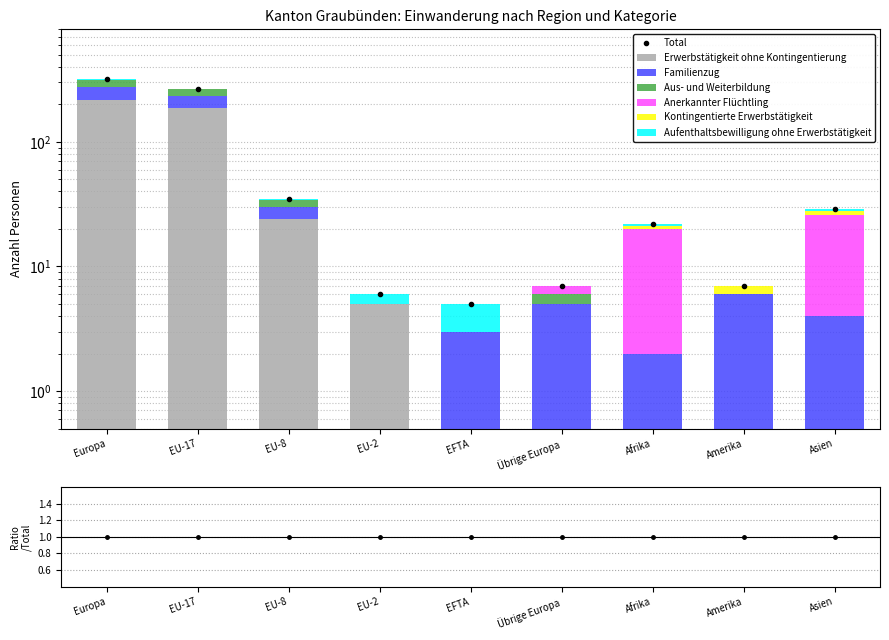

Reading left to right, list all the values displayed in this chart.

Erwerbstätigkeit ohne Kontingentierung: 216	187	24	5	0	0	0	0	0
Familienzug: 61	47	6	0	3	5	2	6	4
Aus- und Weiterbildung: 38	33	4	0	0	1	0	0	0
Anerkannter Flüchtling: 1	0	0	0	0	1	18	0	22
Kontingentierte Erwerbstätigkeit: 0	0	0	0	0	0	1	1	2
Aufenthaltsbewilligung ohne Erwerbstätigkeit: 5	1	1	1	2	0	1	0	1